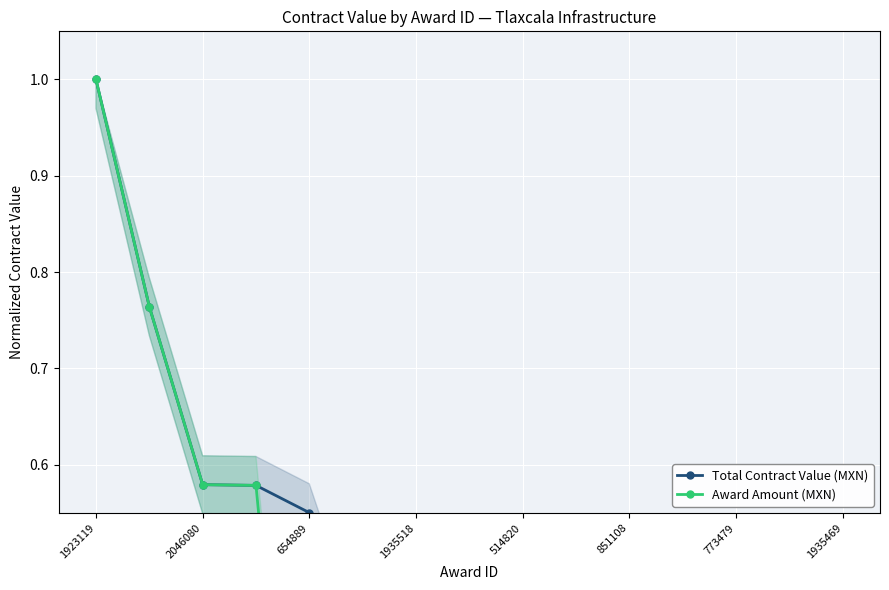

What is the difference between the second highest and second lowest values in the Total Contract Value (MXN) series?

0.6